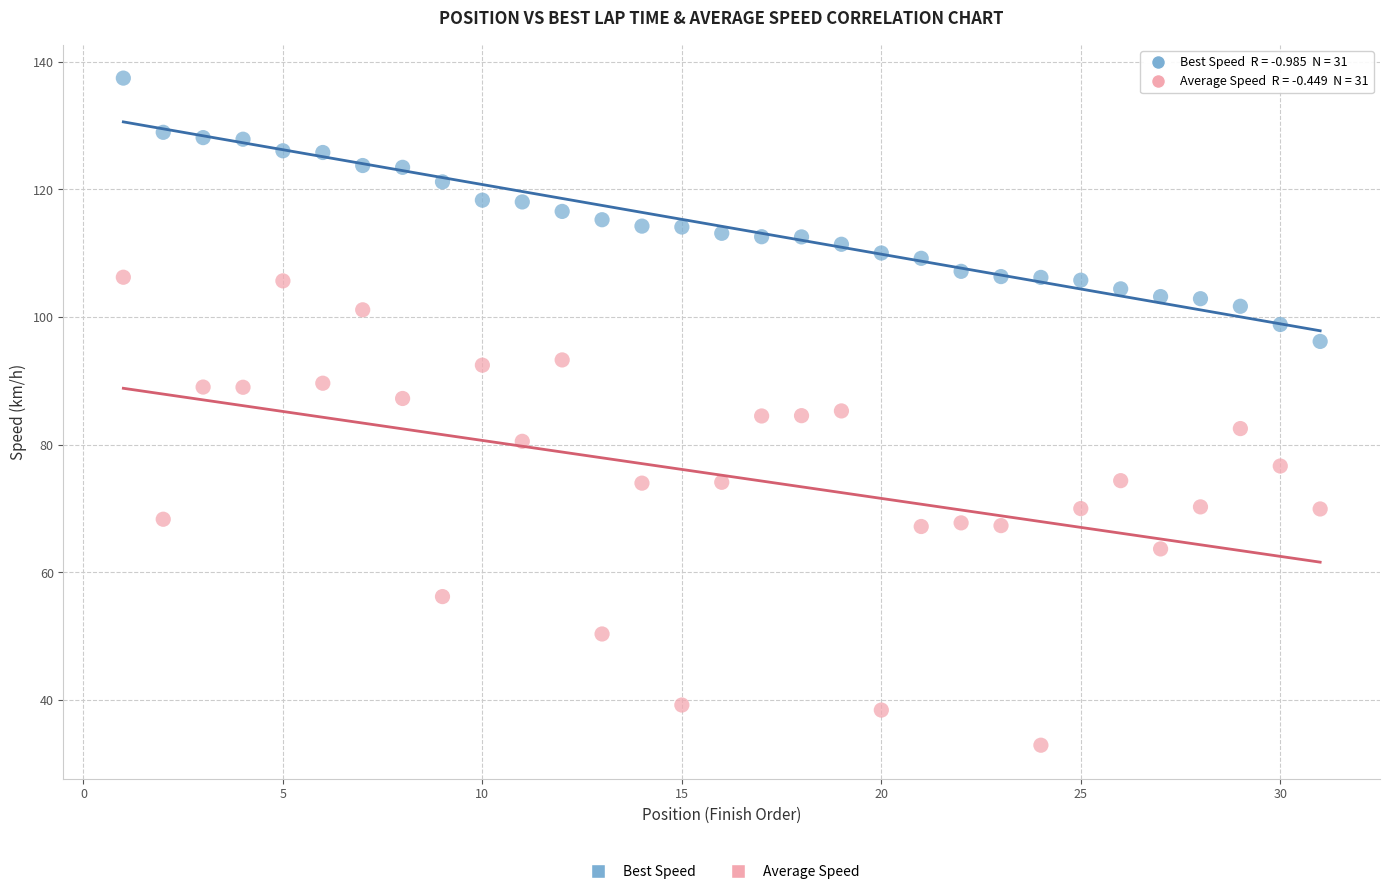

Across all data points, what is the range of X values (max minus min)?

30.0